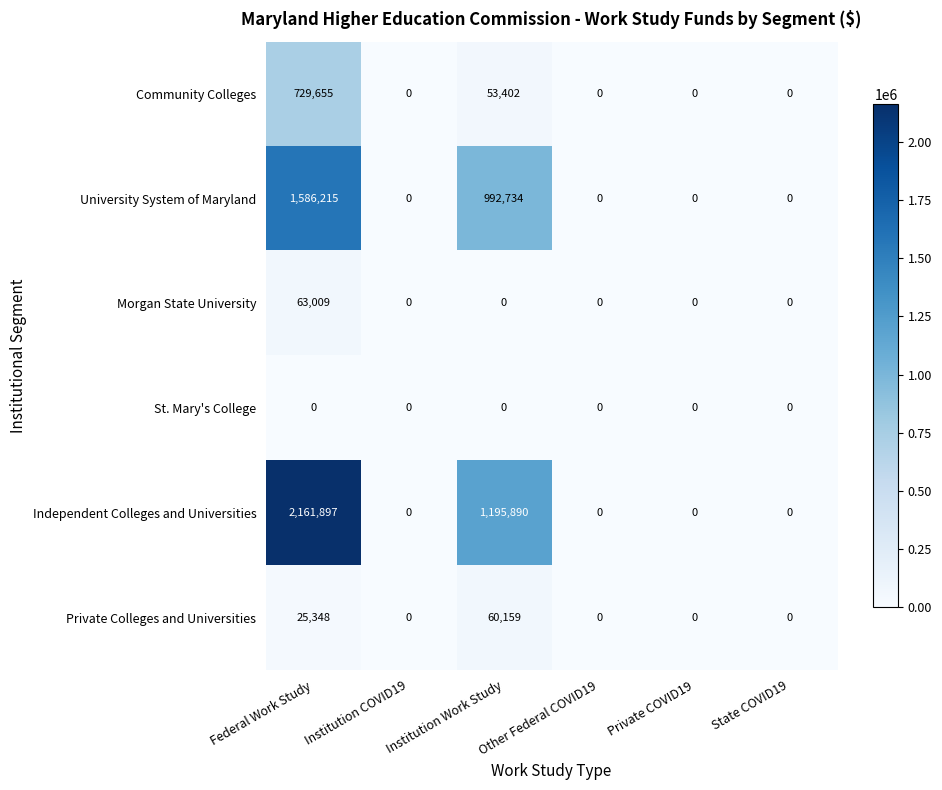

How many series are shown in this chart?

6